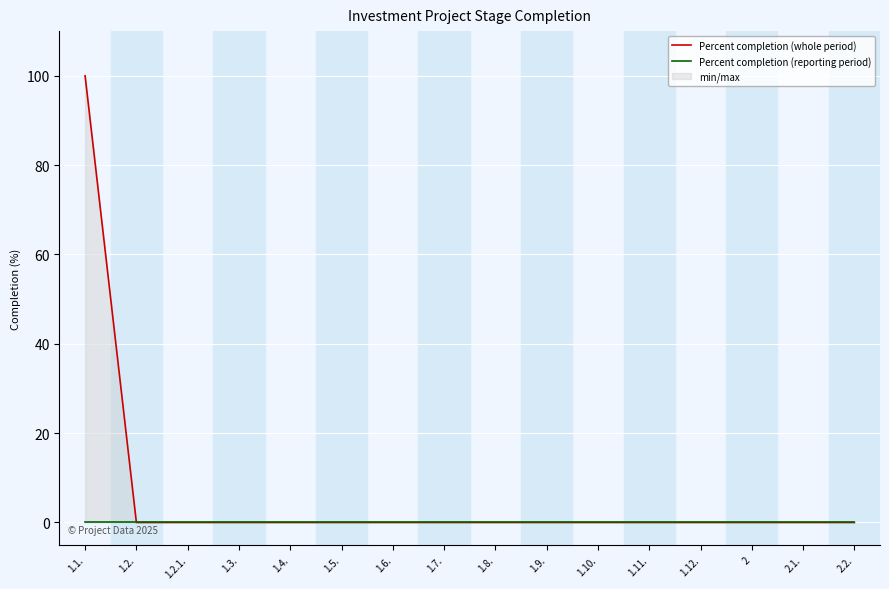

True or false: Percent completion (whole period) has a value of 0 at 2.

True